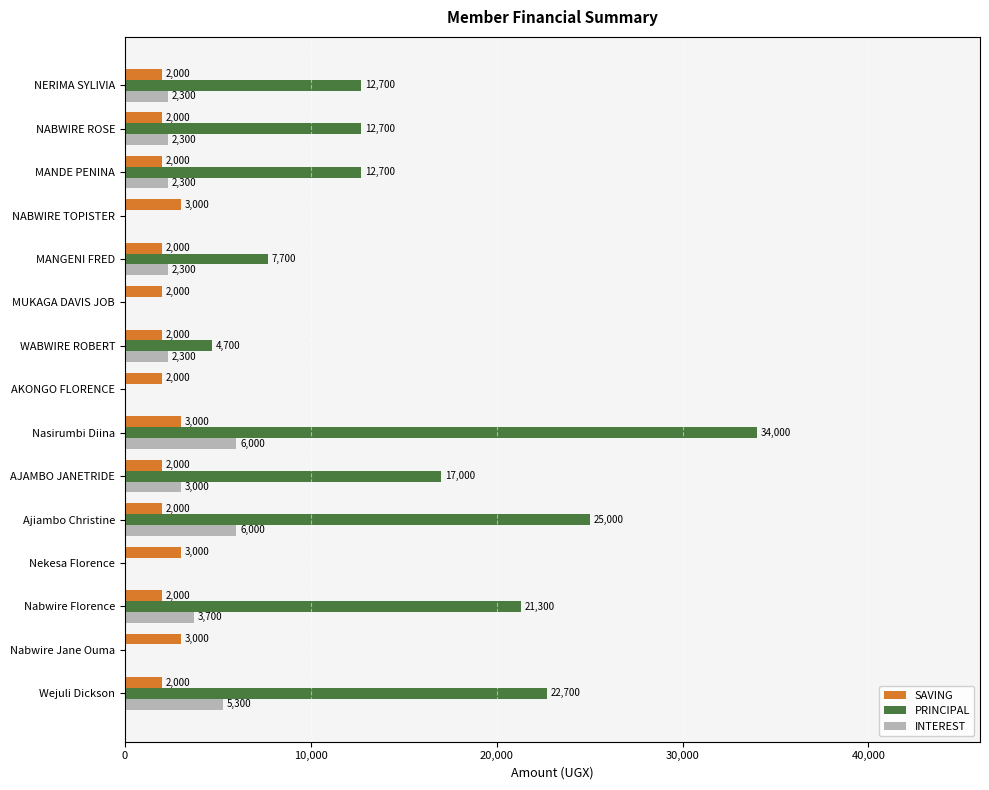

Which series changed the most between Nabwire Florence and NABWIRE ROSE?

PRINCIPAL